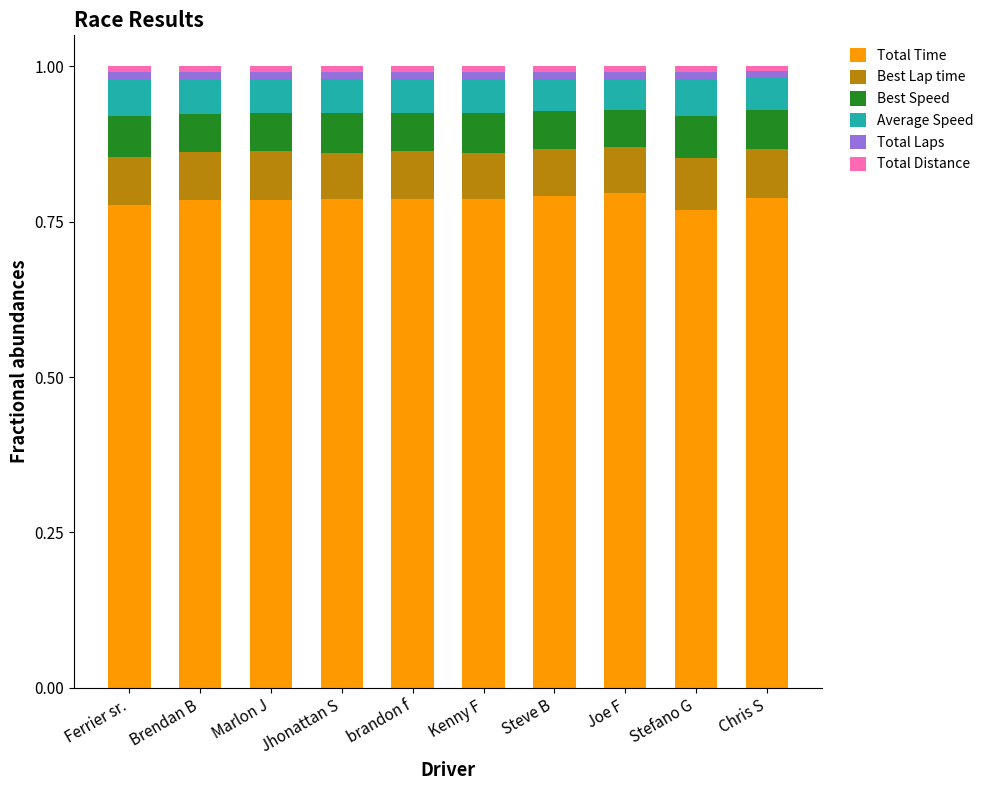

Is it true that Total Time equals 0.8 at Chris S?

True